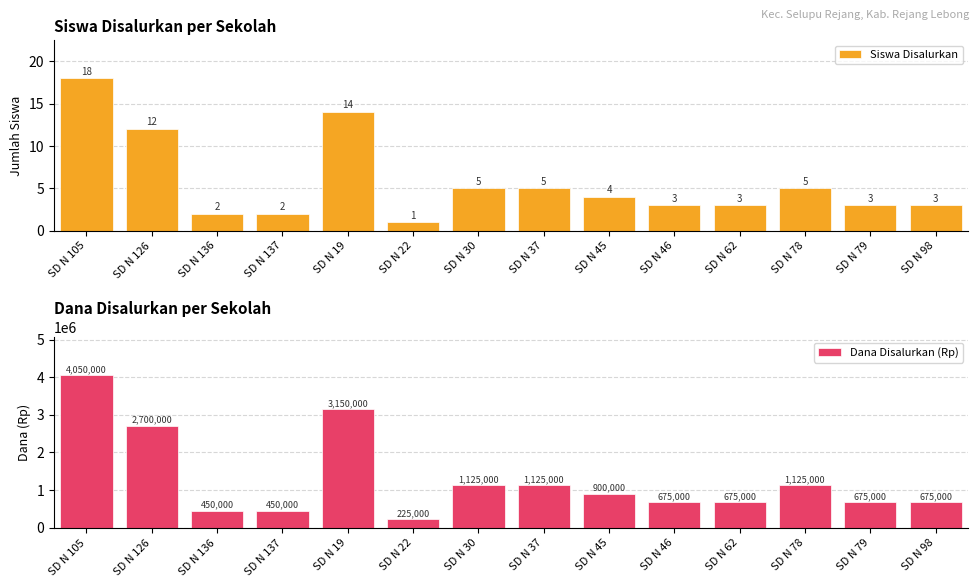

Which series changed the most between SD N 30 and SD N 79?

Dana Disalurkan (Rp)